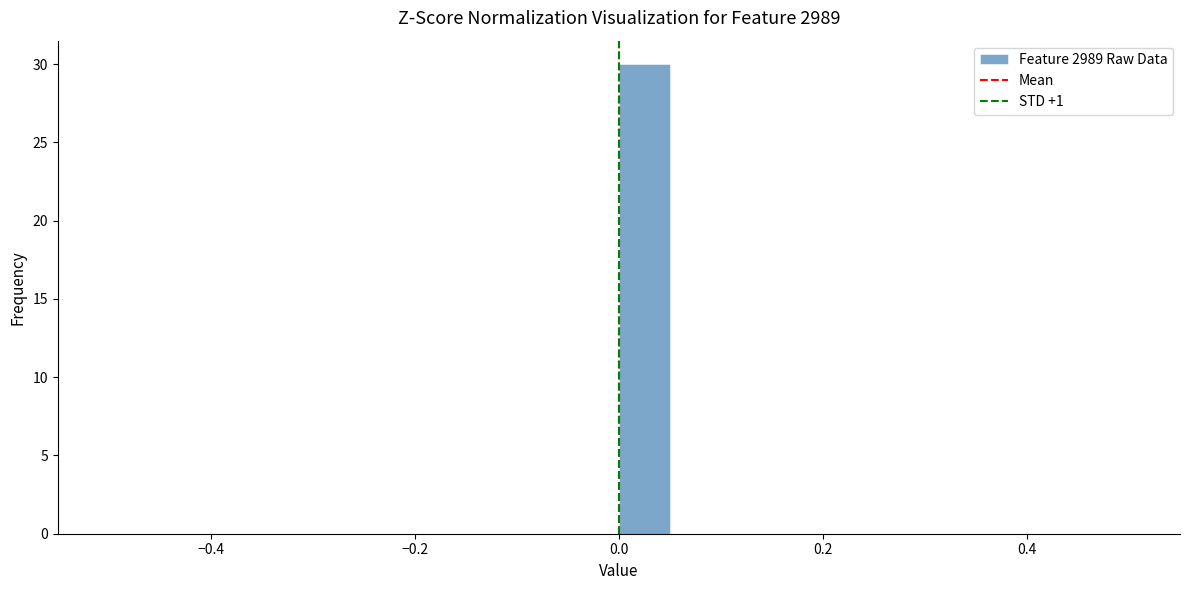

Read against the x-axis, roughly where is the centre of the tallest bar?

0.02